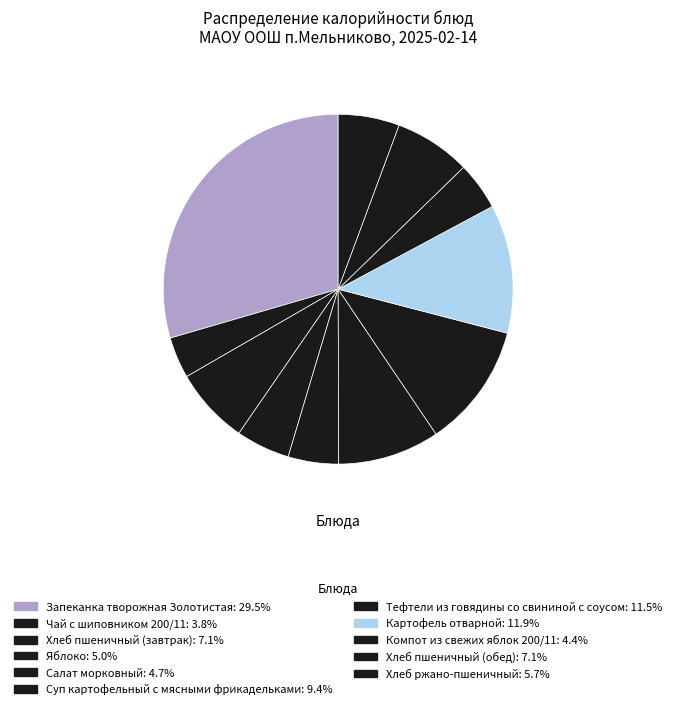

Does Яблоко represent more than half of the total?

No